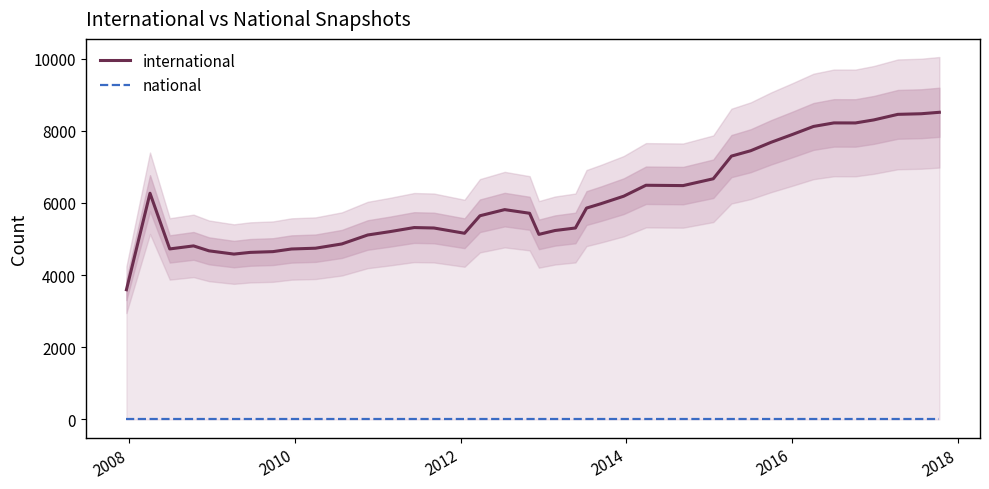

What is the difference between the second highest and minimum values in the international series?

4877